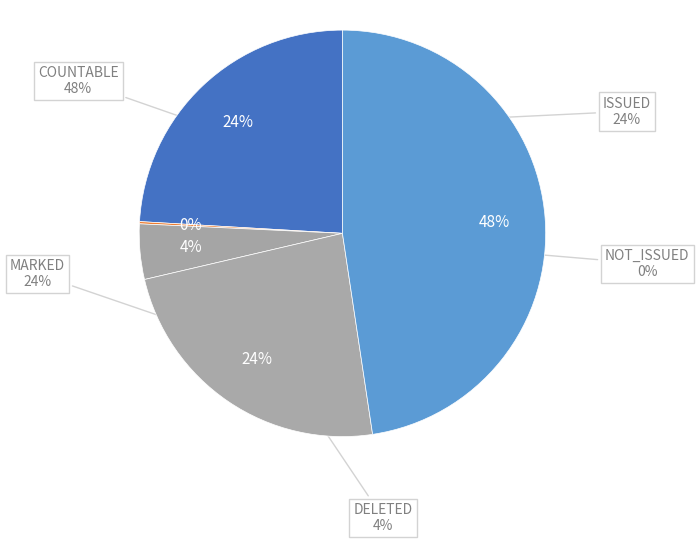

Is there a majority slice in this chart?

No